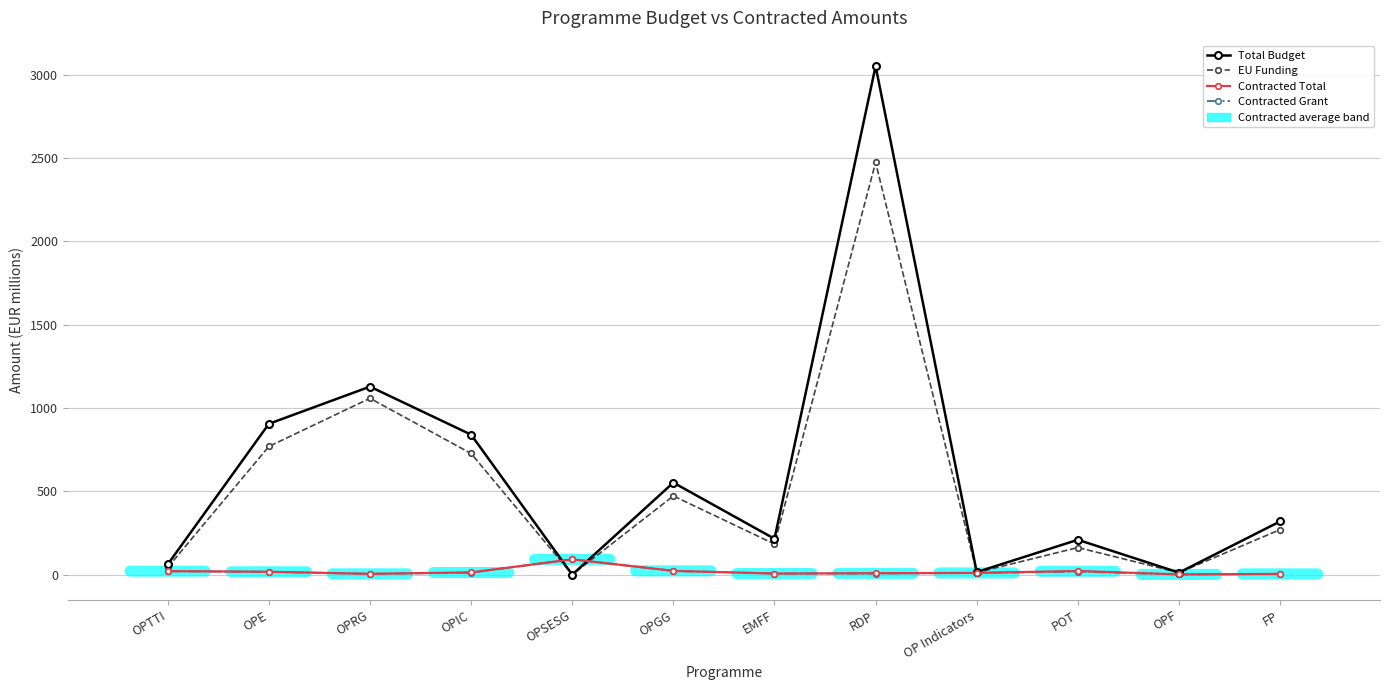

What is the maximum value for Contracted Grant?

91.9